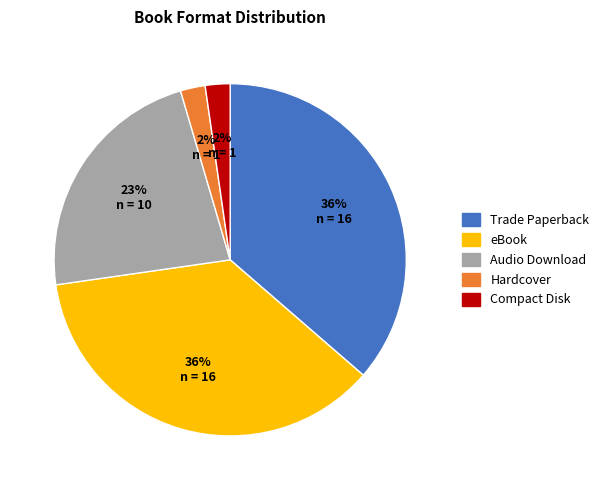

Is there a majority slice in this chart?

No